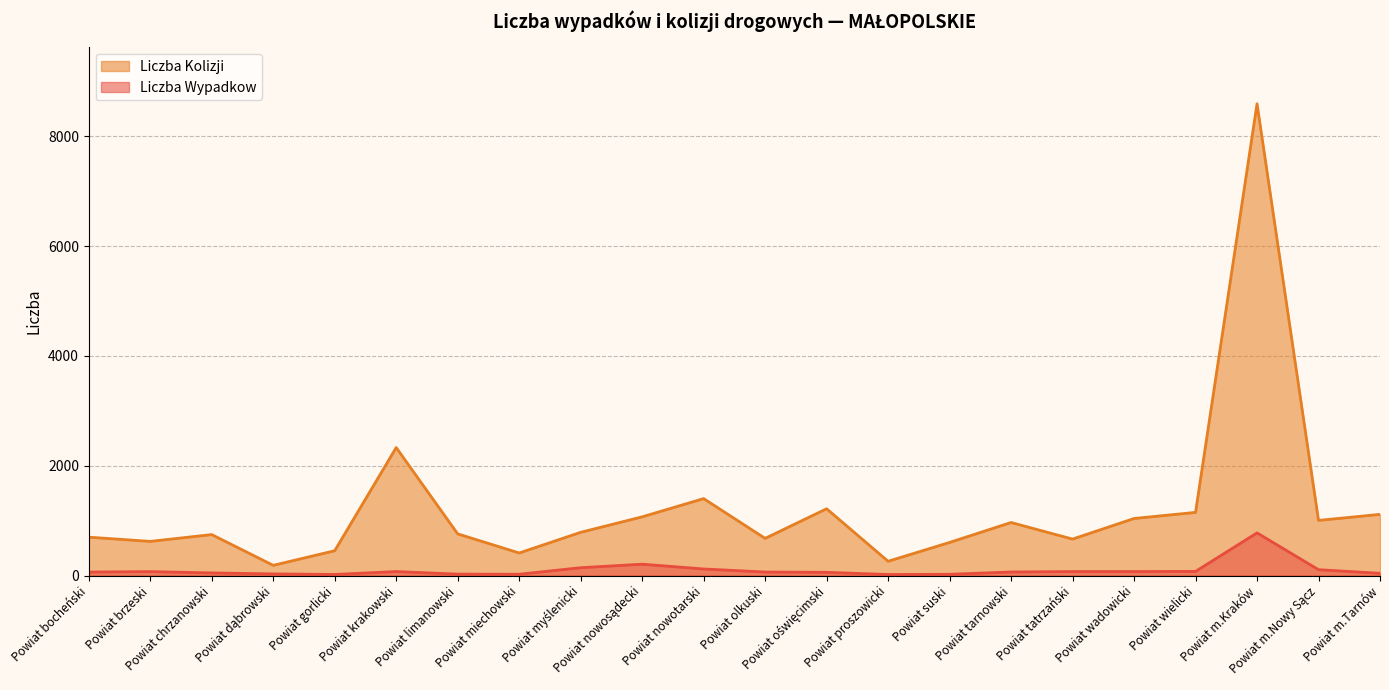

At which category is the sum across all series the highest?

Powiat m.Kraków